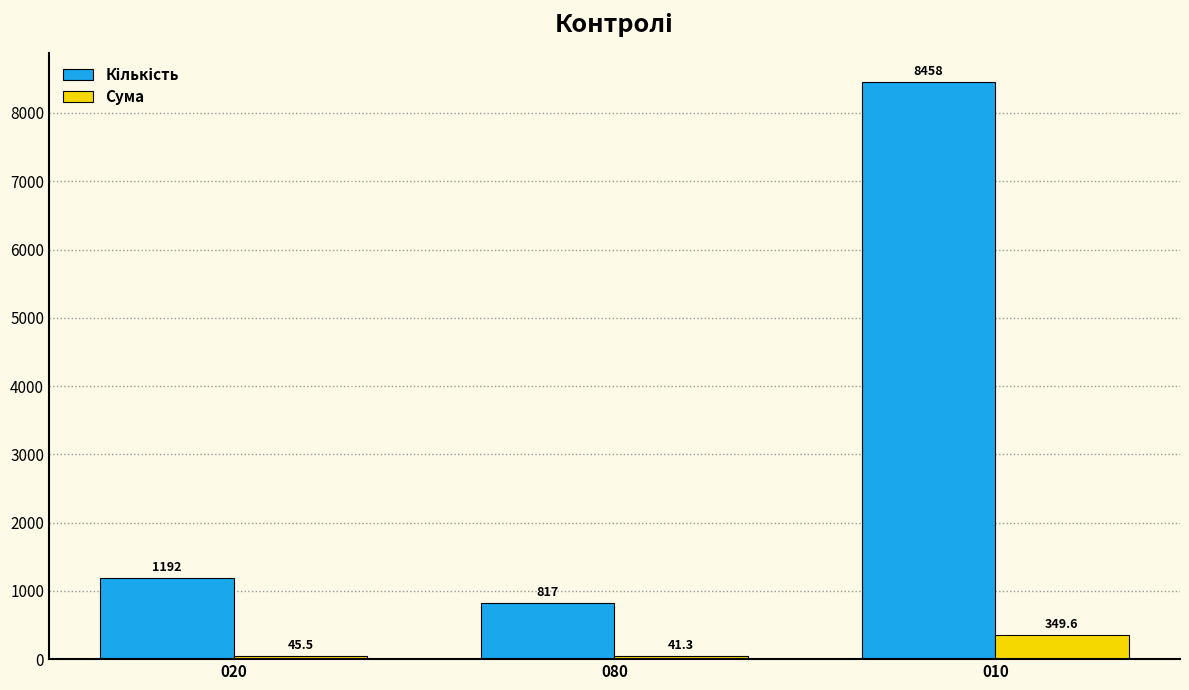

At which category is the sum across all series the highest?

010